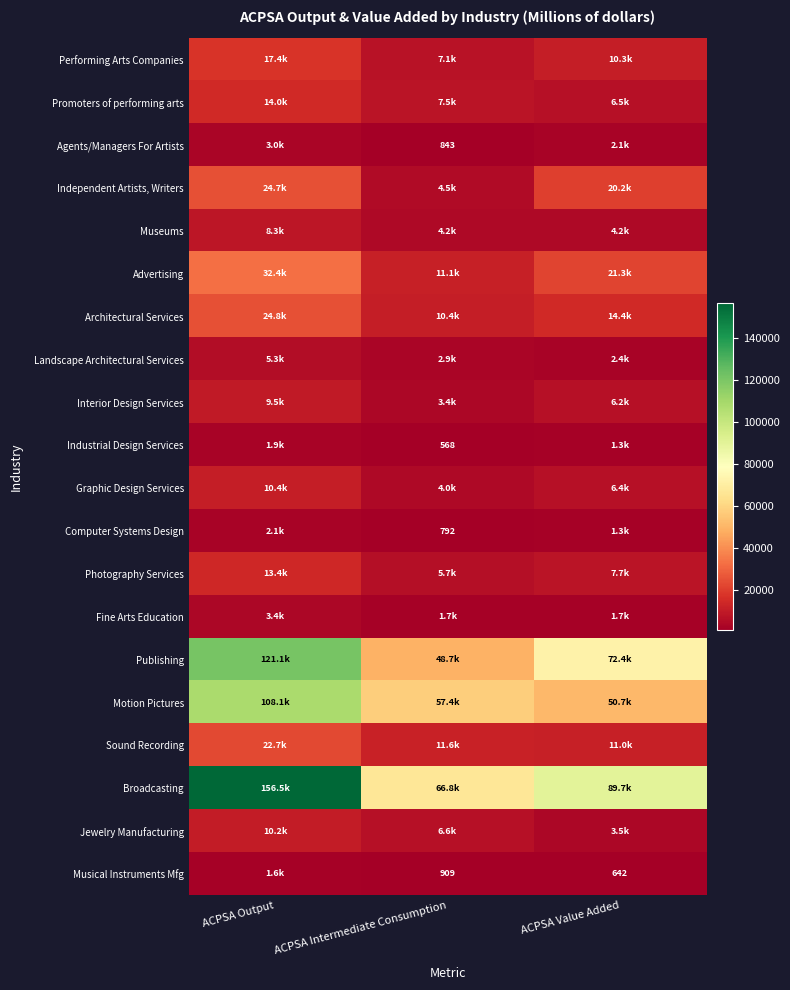

Count the Architectural Services values in the range 10440 to 24811.

3